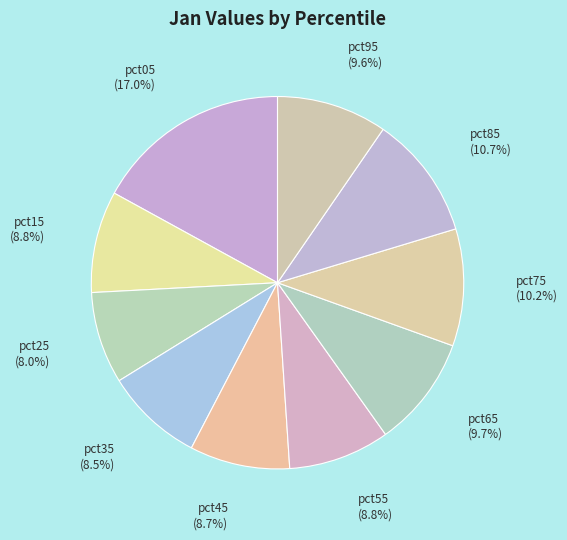

What percentage is the pct25 slice, to the nearest percent?

8%